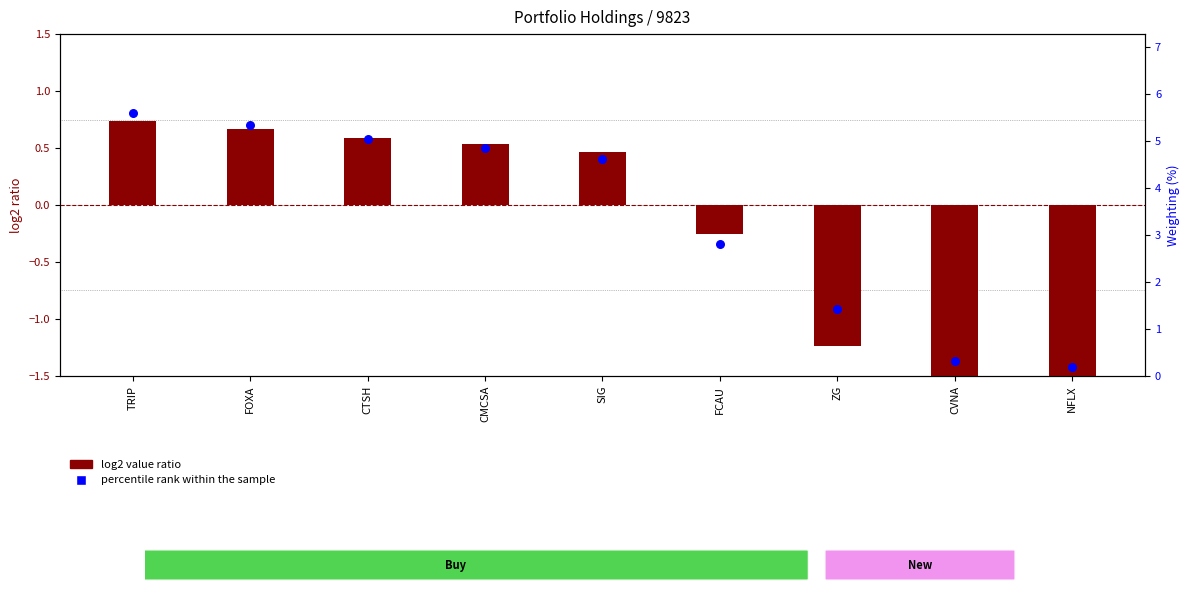

Is the value of log2 value ratio at NFLX greater than the value of percentile rank within the sample at TRIP?

No